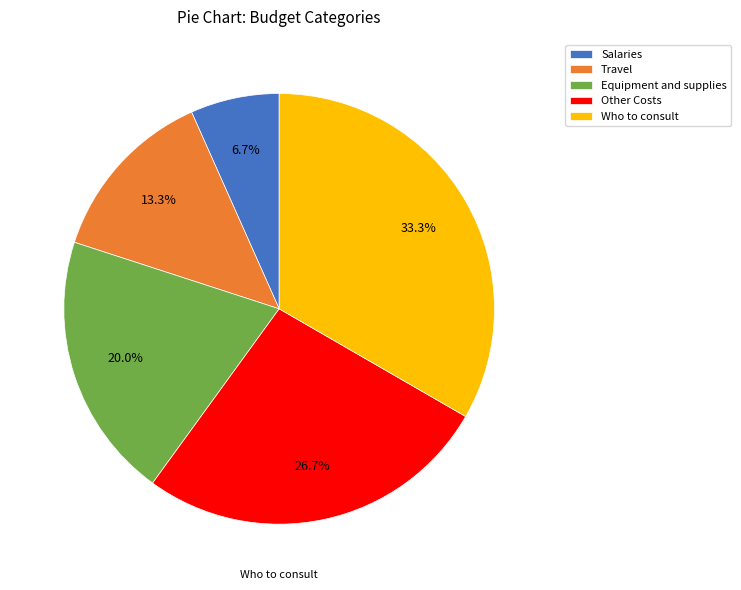

Which category has the biggest portion of the pie?

Who to consult